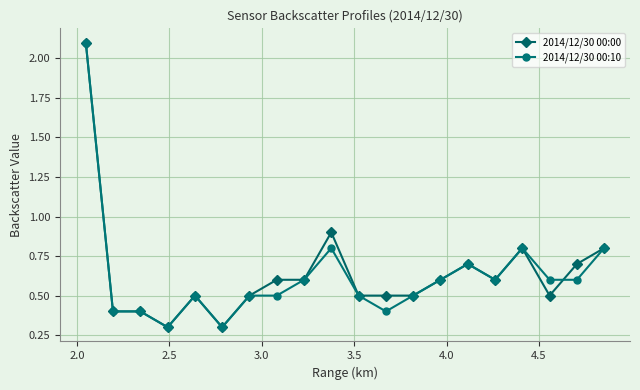

What is the value of the 2014/12/30 00:00 point at the 11th from the left?

0.5